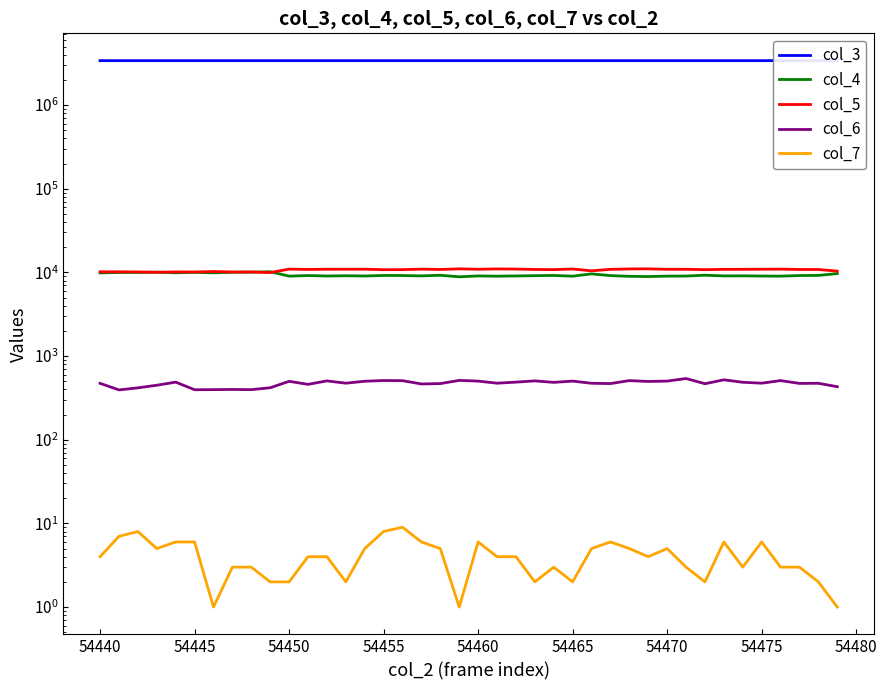

How many lines are shown in the chart?

5